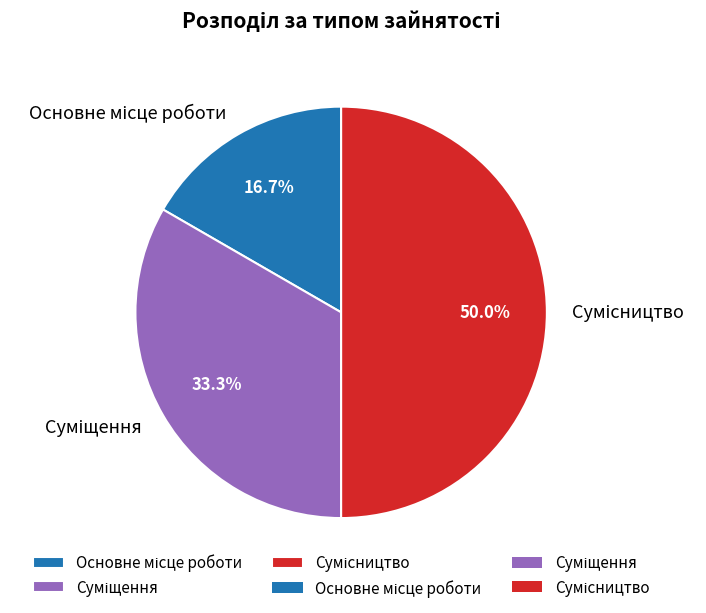

To the nearest percent, what percentage of the pie is Суміщення?

33%